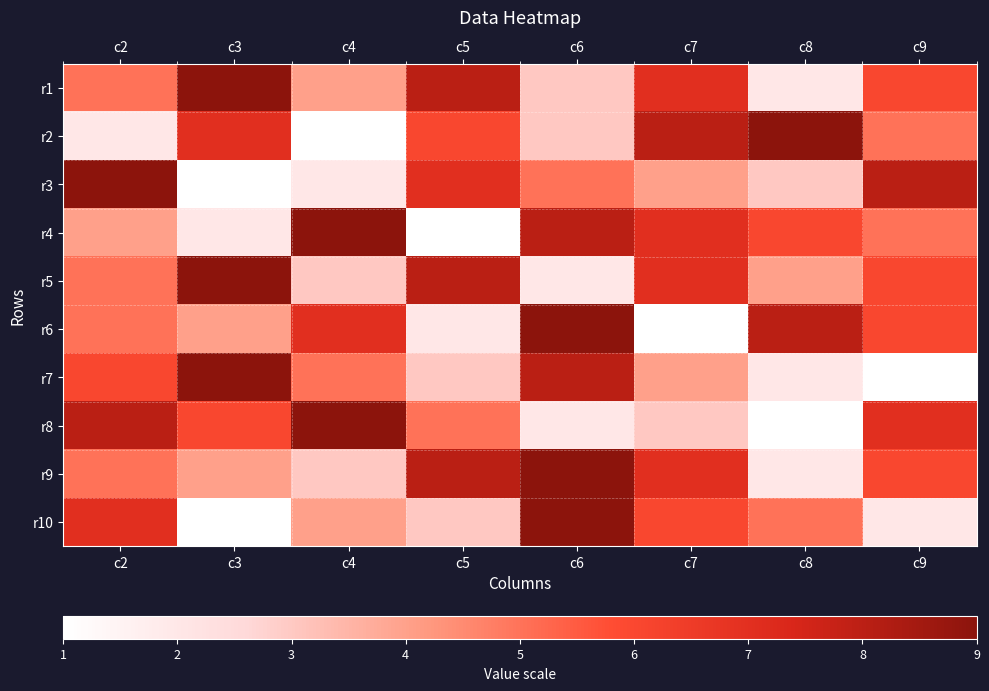

Reading left to right, extract all data points from this chart.

r1: c2=5	c3=9	c4=4	c5=8	c6=3	c7=7	c8=2	c9=6
r2: c2=2	c3=7	c4=1	c5=6	c6=3	c7=8	c8=9	c9=5
r3: c2=9	c3=1	c4=2	c5=7	c6=5	c7=4	c8=3	c9=8
r4: c2=4	c3=2	c4=9	c5=1	c6=8	c7=7	c8=6	c9=5
r5: c2=5	c3=9	c4=3	c5=8	c6=2	c7=7	c8=4	c9=6
r6: c2=5	c3=4	c4=7	c5=2	c6=9	c7=1	c8=8	c9=6
r7: c2=6	c3=9	c4=5	c5=3	c6=8	c7=4	c8=2	c9=1
r8: c2=8	c3=6	c4=9	c5=5	c6=2	c7=3	c8=1	c9=7
r9: c2=5	c3=4	c4=3	c5=8	c6=9	c7=7	c8=2	c9=6
r10: c2=7	c3=1	c4=4	c5=3	c6=9	c7=6	c8=5	c9=2